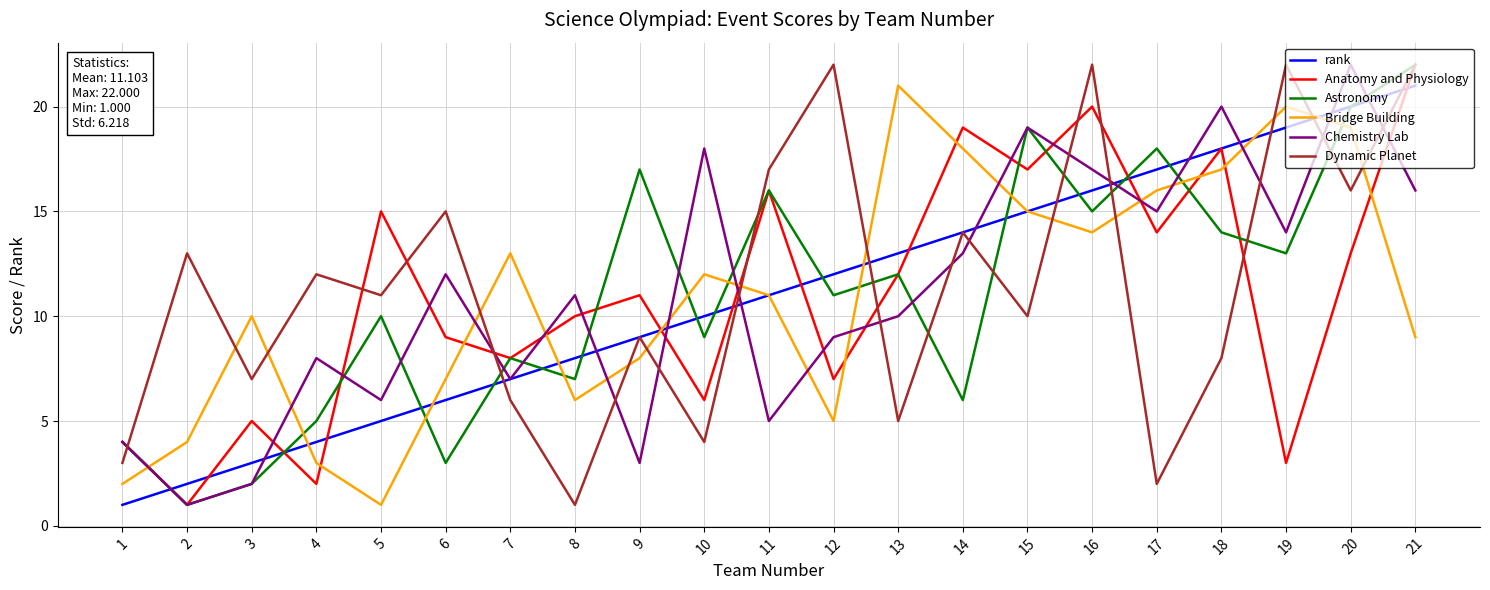

The Chemistry Lab series shows 13 at 14. True or false?

True